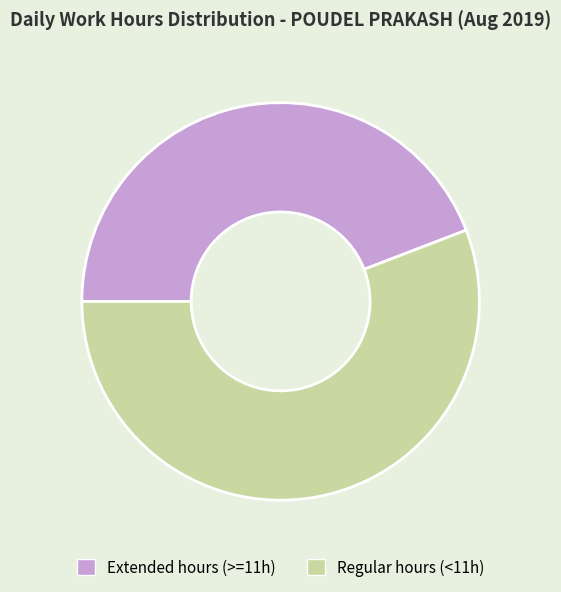

Do Regular hours (<11h) and Extended hours (>=11h) together represent more than half of the pie?

Yes